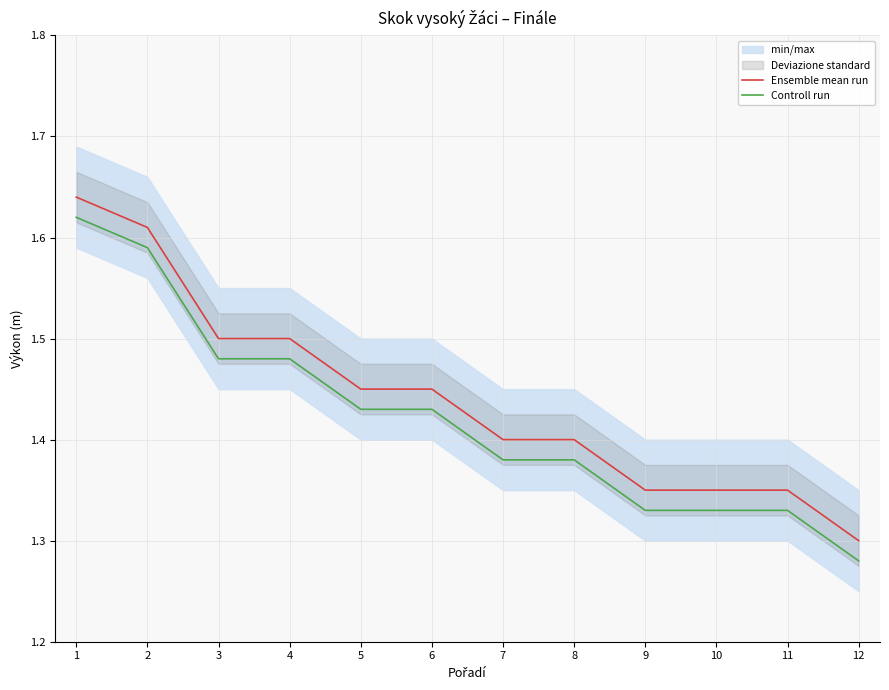

Between 3 and 12, which series saw the biggest shift?

Ensemble mean run